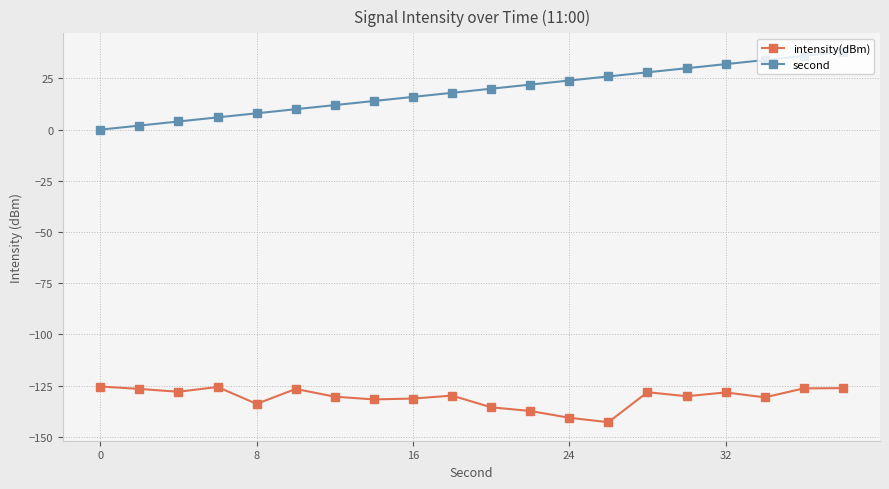

True or false: intensity(dBm) and second intersect in this chart.

False